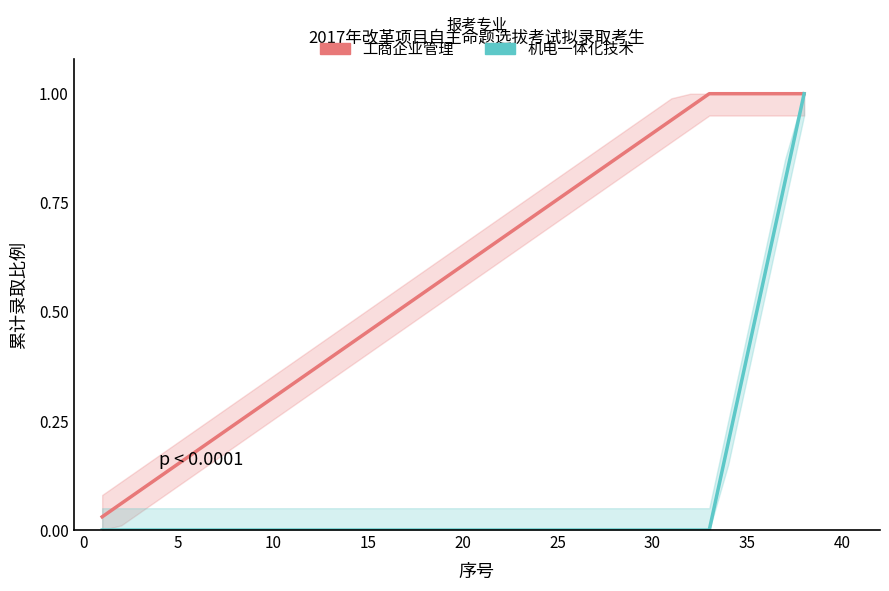

True or false: 工商企业管理 has a value of 0.1 at 5.

False